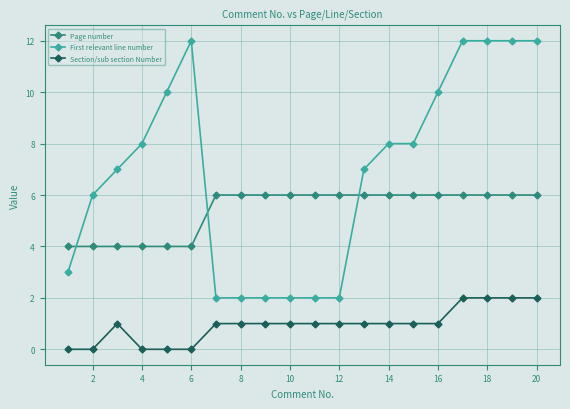

Which series has the largest total across all categories?

First relevant line number